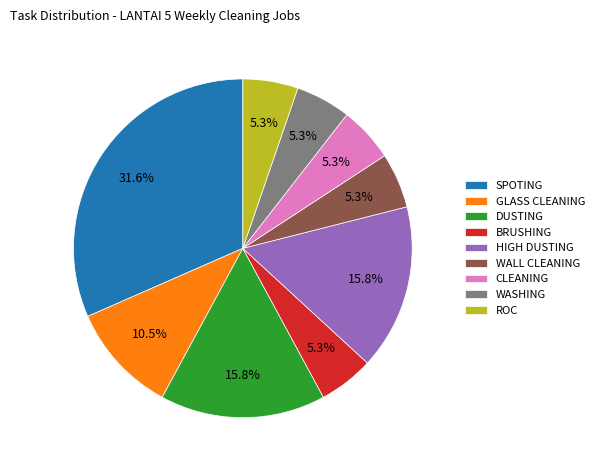

To the nearest percent, what is the average slice percentage?

11%